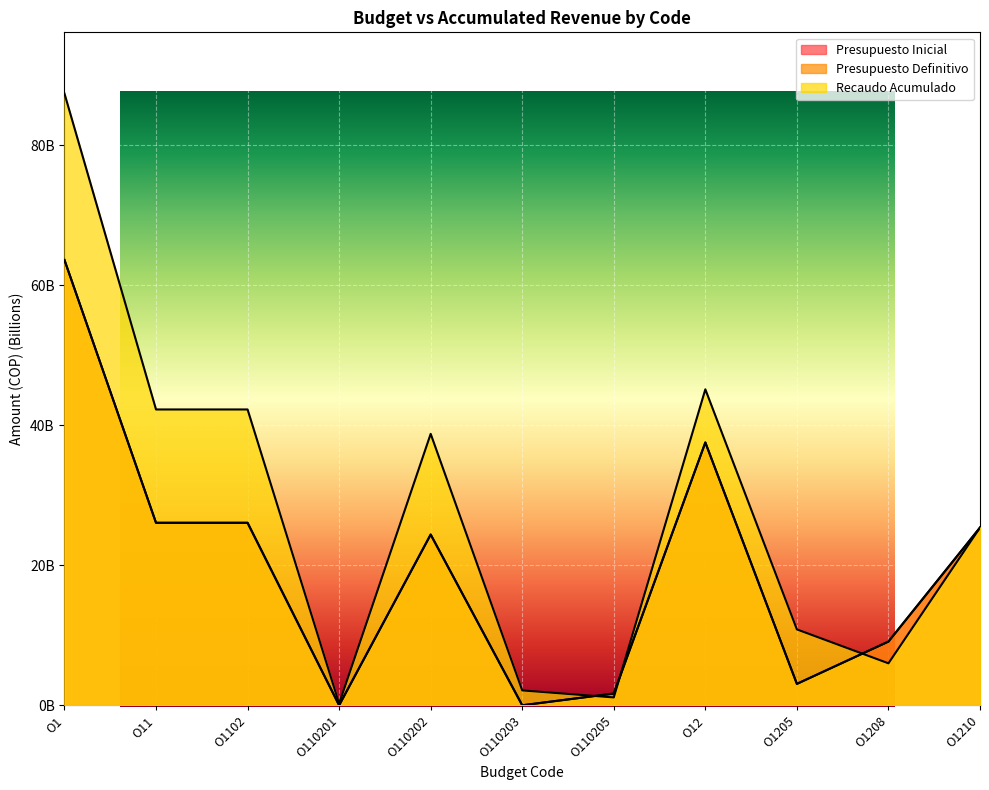

How many values in the Presupuesto Definitivo series exceed 24?

6